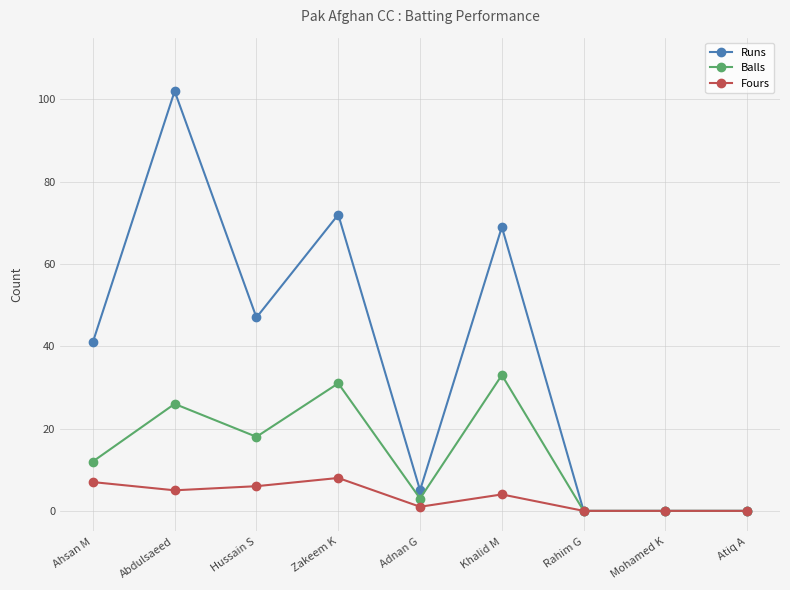

Reading left to right, extract all data points from this chart.

Runs: 41	102	47	72	5	69	0	0	0
Balls: 12	26	18	31	3	33	0	0	0
Fours: 7	5	6	8	1	4	0	0	0